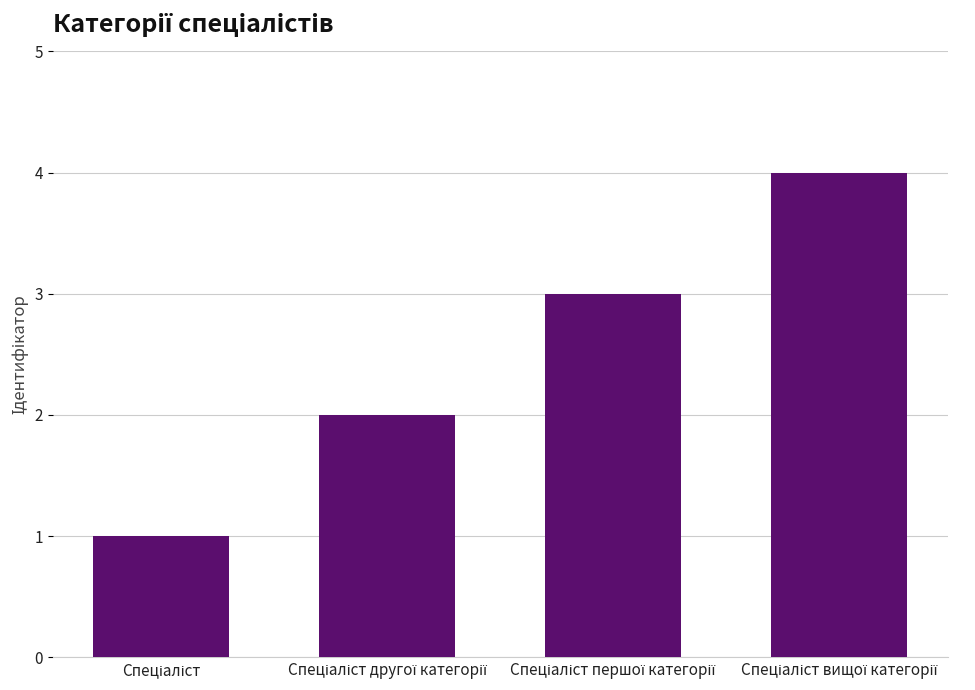

What is the difference between the maximum and minimum values?

3